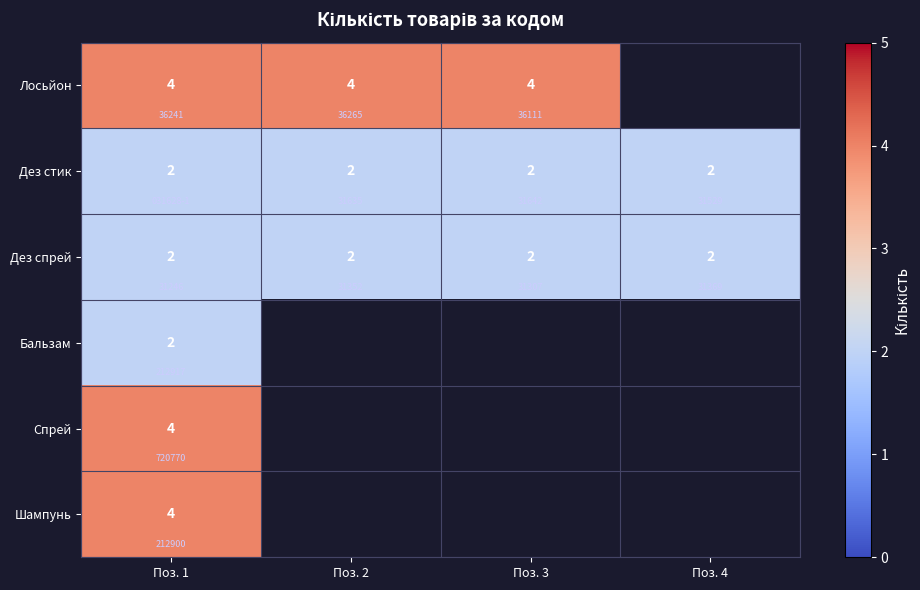

What is the lowest value of the Шампунь series?

4.0